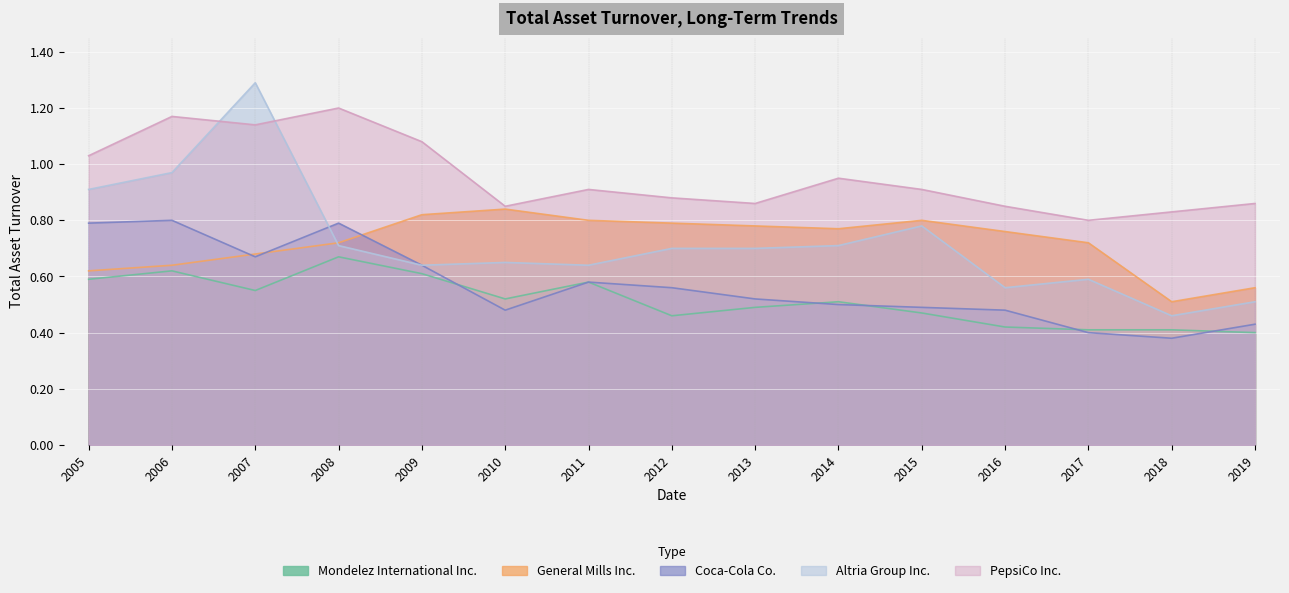

Reading right to left, list all the values displayed in this chart.

Mondelez International Inc.: 2019=0.4	2018=0.4	2017=0.4	2016=0.4	2015=0.5	2014=0.5	2013=0.5	2012=0.5	2011=0.6	2010=0.5	2009=0.6	2008=0.7	2007=0.6	2006=0.6	2005=0.6
General Mills Inc.: 2019=0.6	2018=0.5	2017=0.7	2016=0.8	2015=0.8	2014=0.8	2013=0.8	2012=0.8	2011=0.8	2010=0.8	2009=0.8	2008=0.7	2007=0.7	2006=0.6	2005=0.6
Coca-Cola Co.: 2019=0.4	2018=0.4	2017=0.4	2016=0.5	2015=0.5	2014=0.5	2013=0.5	2012=0.6	2011=0.6	2010=0.5	2009=0.6	2008=0.8	2007=0.7	2006=0.8	2005=0.8
Altria Group Inc.: 2019=0.5	2018=0.5	2017=0.6	2016=0.6	2015=0.8	2014=0.7	2013=0.7	2012=0.7	2011=0.6	2010=0.7	2009=0.6	2008=0.7	2007=1.3	2006=1.0	2005=0.9
PepsiCo Inc.: 2019=0.9	2018=0.8	2017=0.8	2016=0.8	2015=0.9	2014=0.9	2013=0.9	2012=0.9	2011=0.9	2010=0.8	2009=1.1	2008=1.2	2007=1.1	2006=1.2	2005=1.0